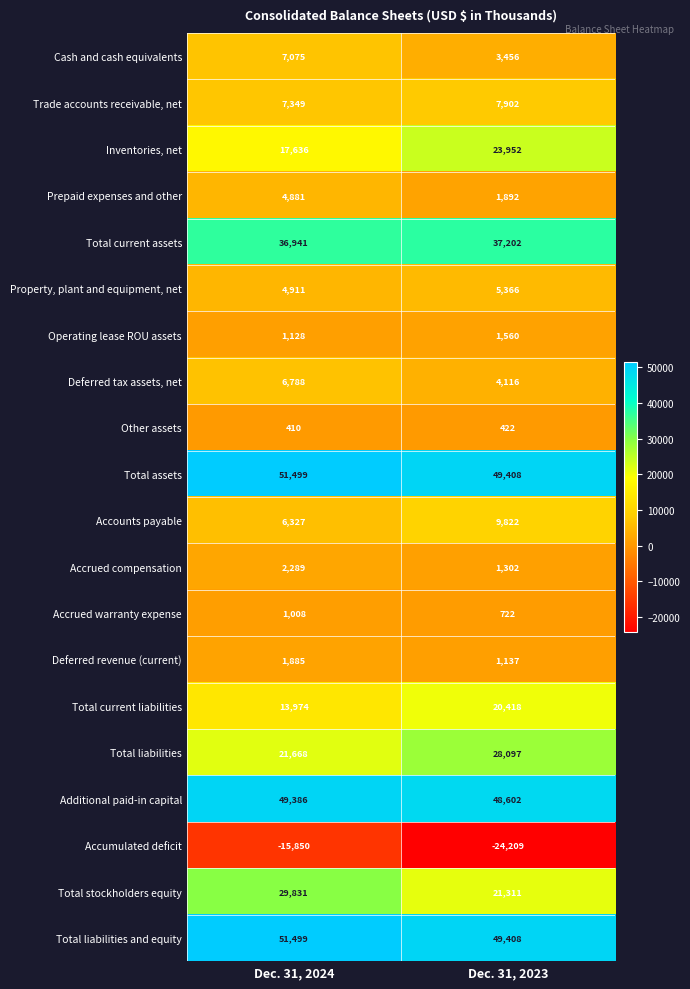

What is the smallest value displayed?

-24209